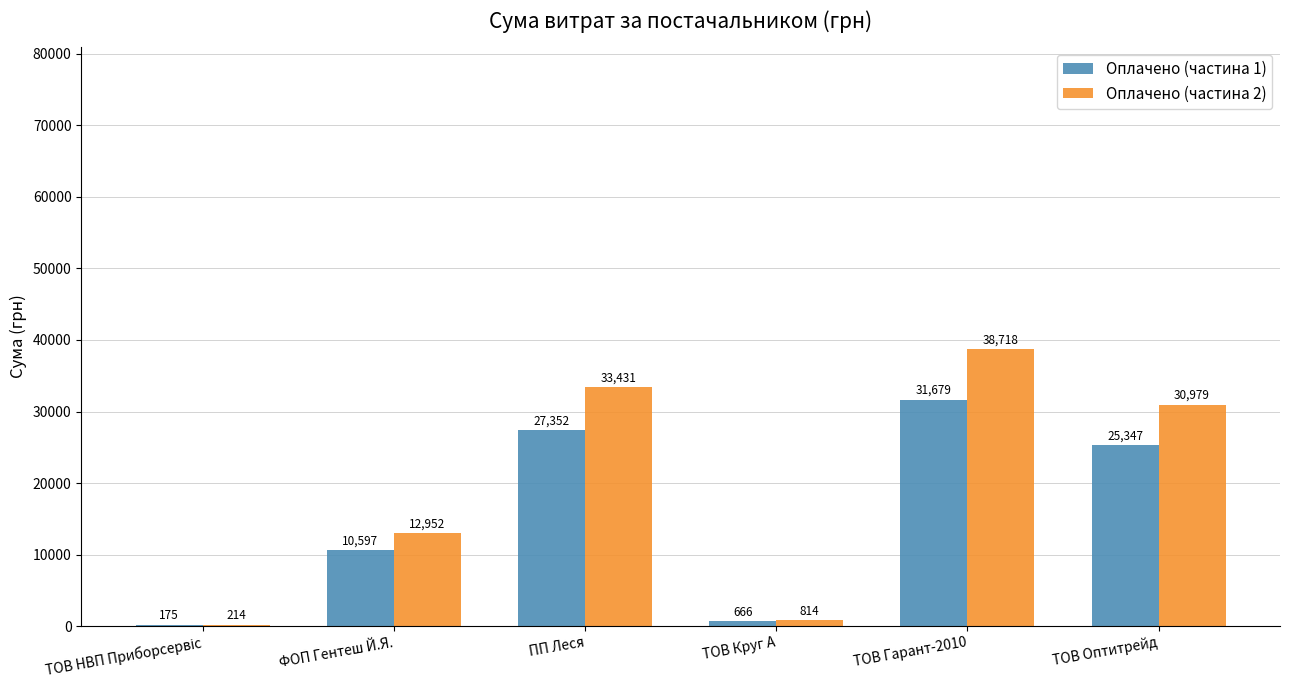

Is the value of Оплачено (частина 2) at ПП Леся greater than the value of Оплачено (частина 1) at ПП Леся?

Yes